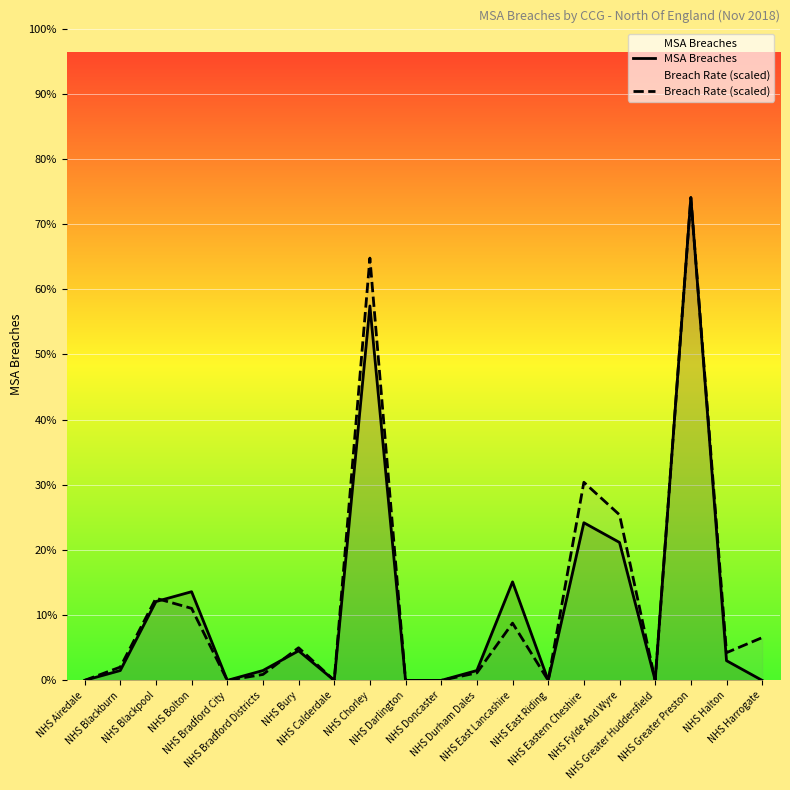

Reading left to right, what are all the values shown in this chart?

MSA Breaches: 0.0	1.0	8.0	9.0	0.0	1.0	3.0	0.0	38.0	0.0	0.0	1.0	10.0	0.0	16.0	14.0	0.0	49.0	2.0	0.0
Breach Rate (scaled): 0.0	1.3	8.3	7.3	0.0	0.6	3.3	0.0	42.9	0.0	0.0	0.8	5.8	0.0	20.1	16.8	0.0	49.0	2.8	4.3